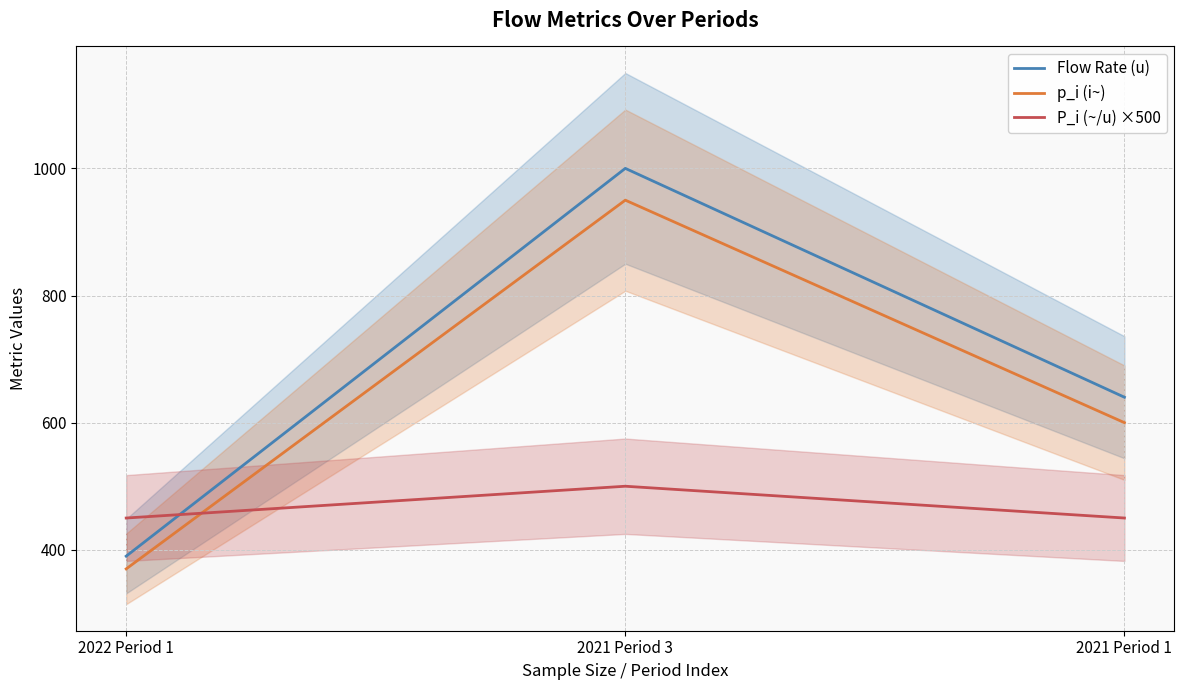

Is it true that P_i (~/u) ×500 equals 763 at 2022 Period 1?

False